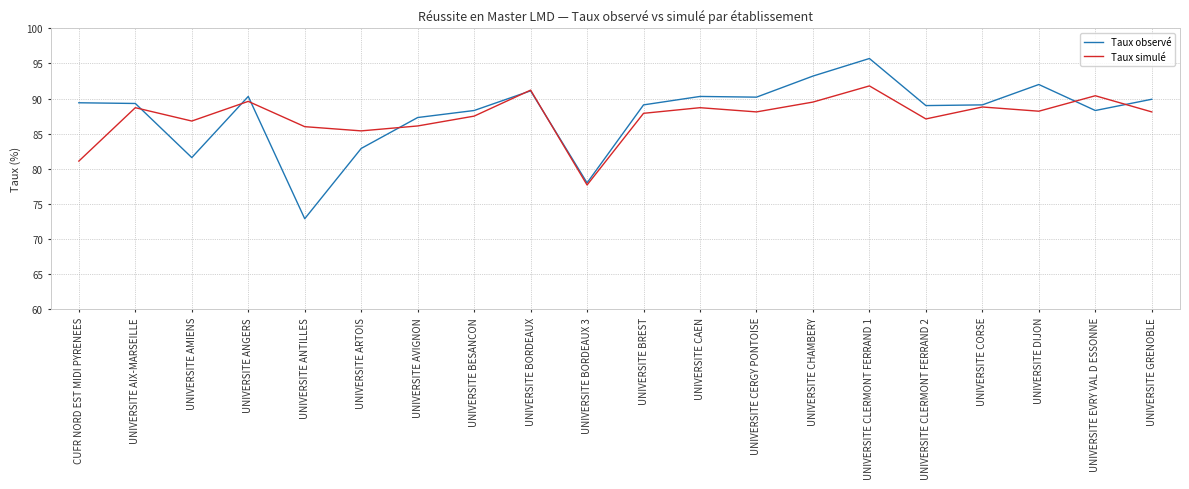

Which series ends up on top after the final intersection of Taux simulé and Taux observé?

Taux observé